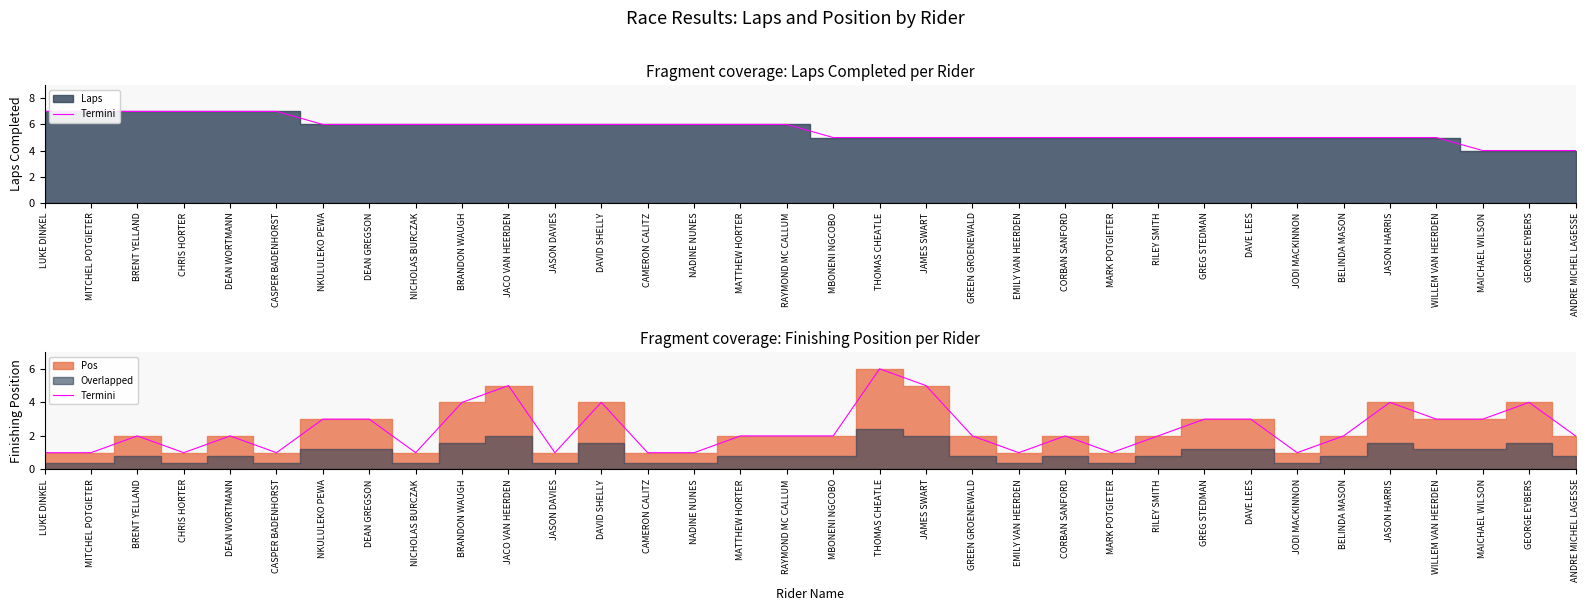

At which category does the data reach its first local valley?

CHRIS HORTER